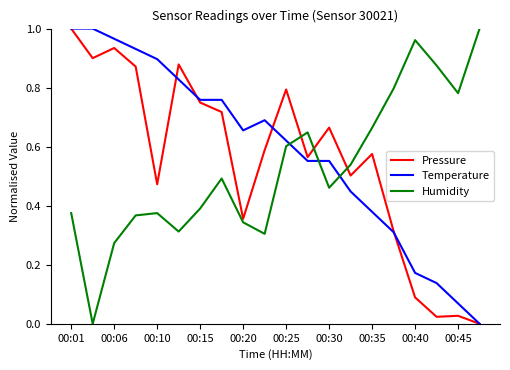

How many times do Humidity and Temperature cross each other?

3